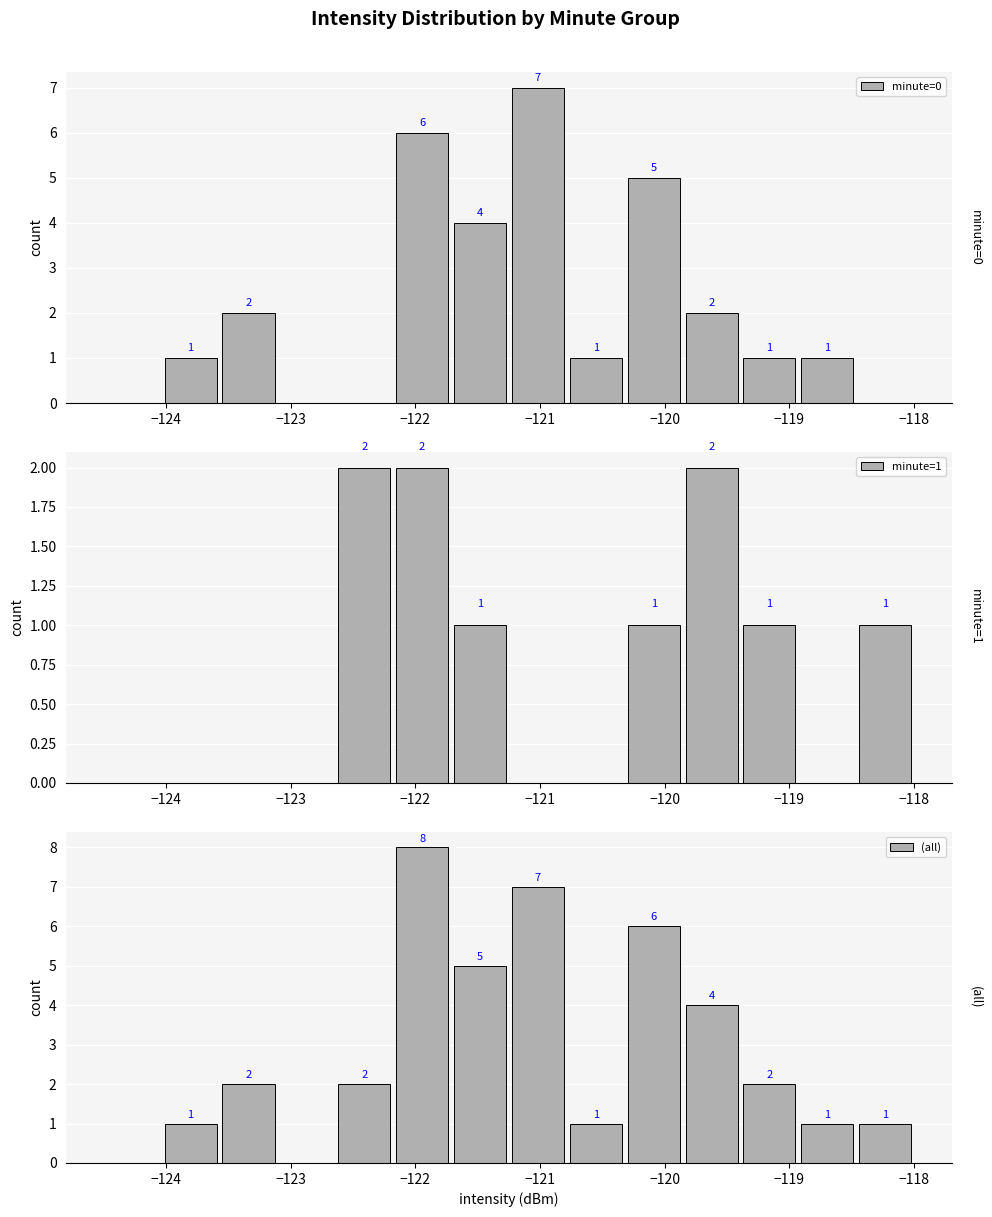

Rank the series by their average value, from lowest to highest.

minute=1, minute=0, (all)